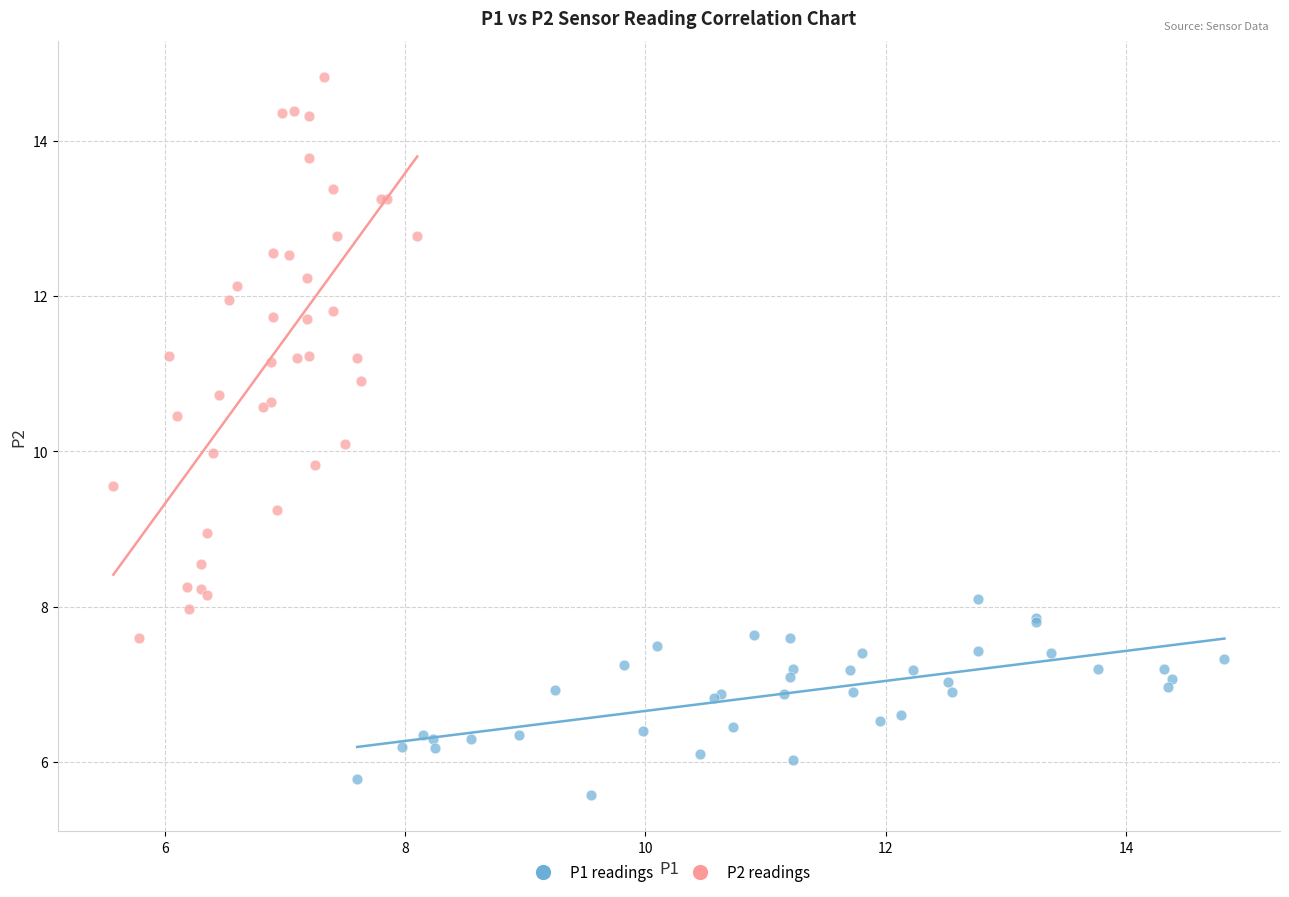

Which series has the largest Y range (max minus min)?

P2 readings